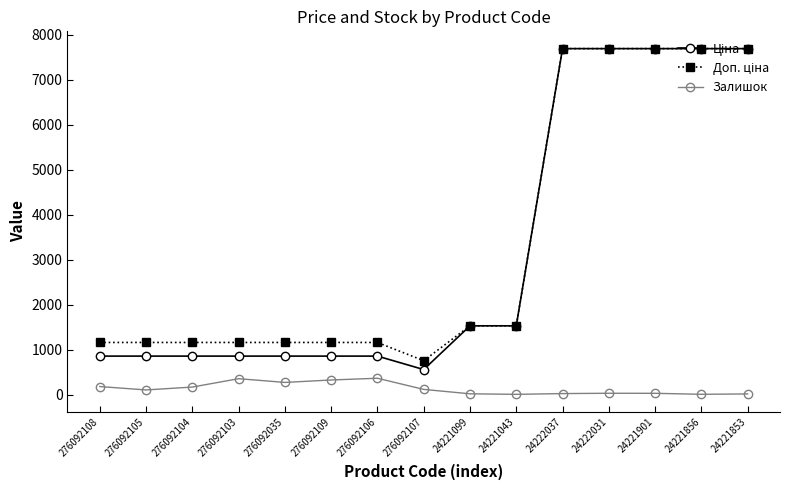

What is the total value across all series at 276092106?

2373.3